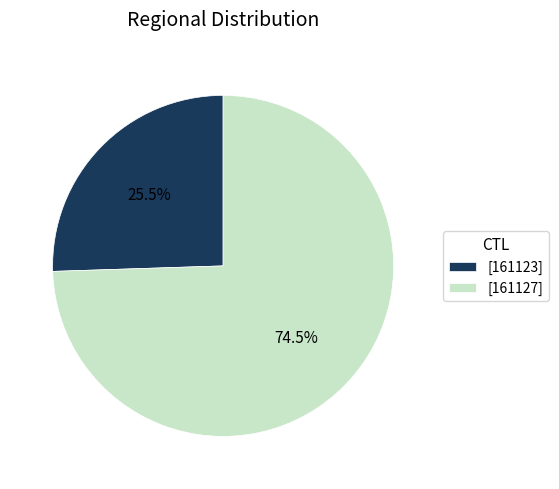

To the nearest percent, what is the average slice percentage?

50%